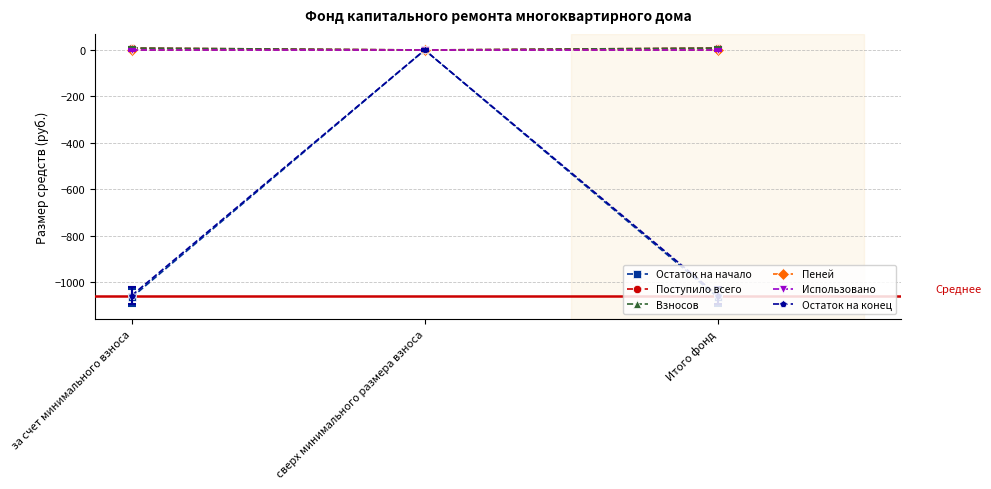

The value of Пеней at Итого фонд is 0.0. True or false?

True